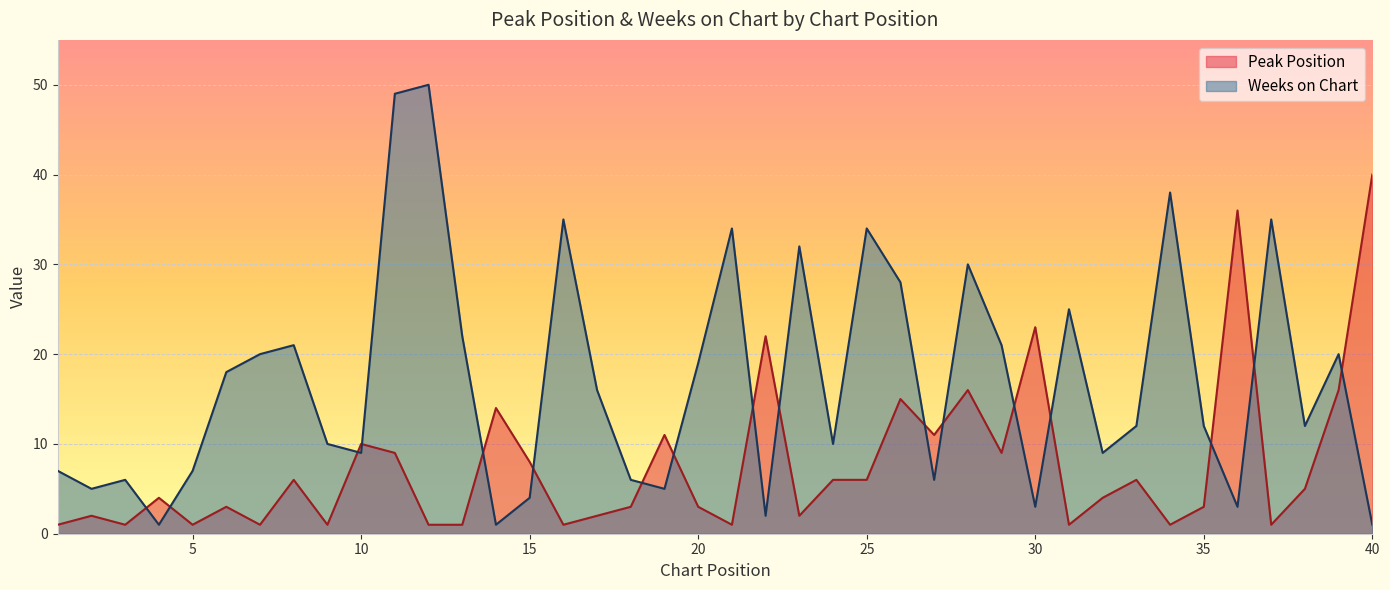

The value of Peak Position at 28 is 16. True or false?

True